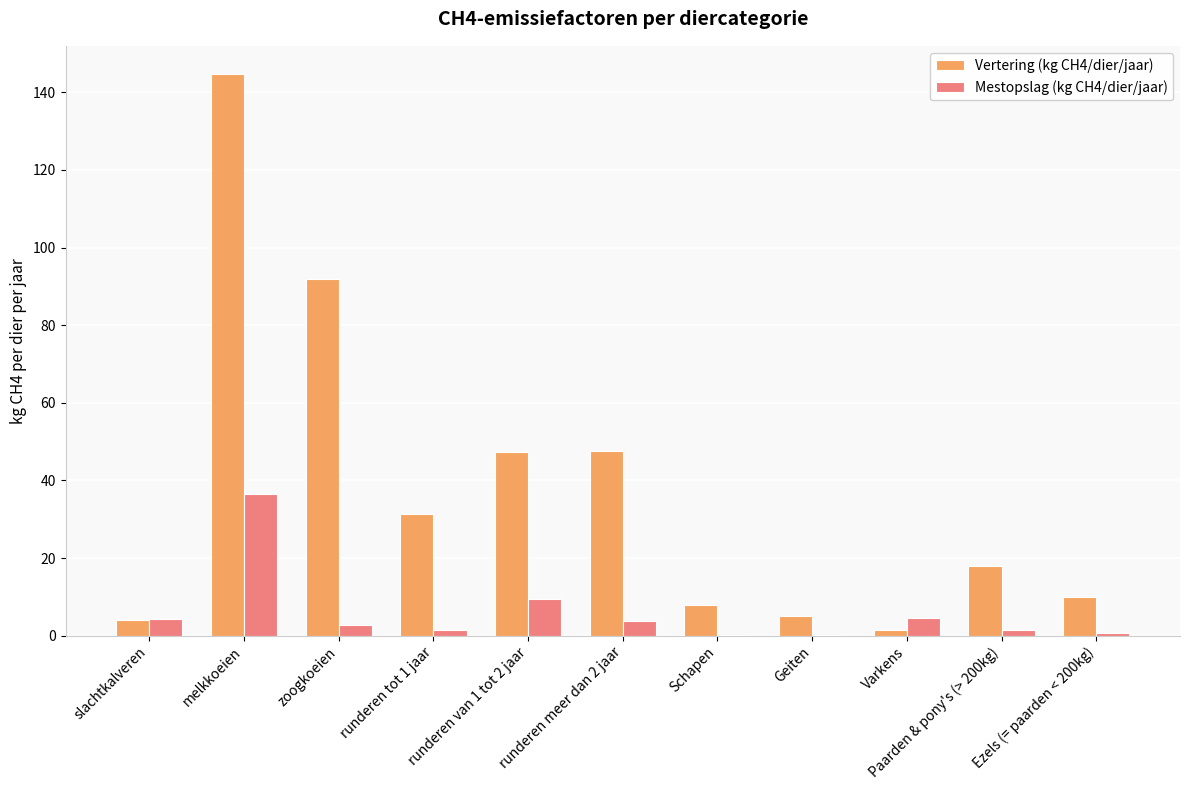

At which category is the sum across all series the highest?

melkkoeien